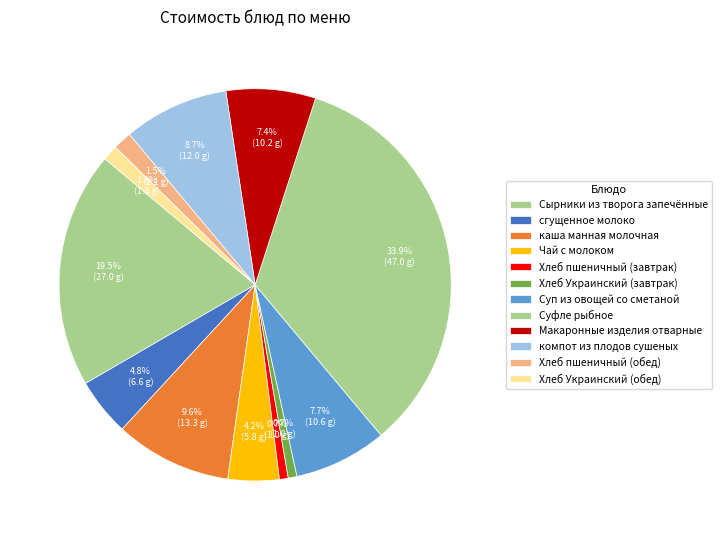

What is the change in value from Сырники из творога запечённые to Суп из овощей со сметаной?

-16.4